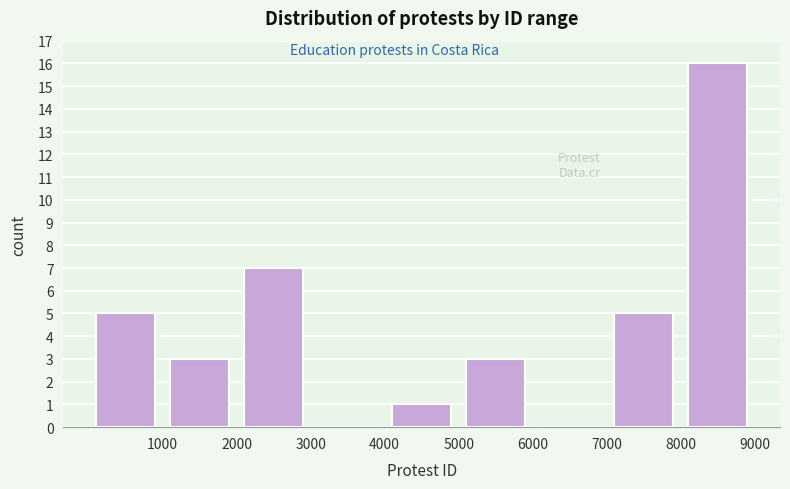

Reading left to right, list every bar in this chart as the range it spans on the x-axis followed by its height. The values are not printed on the chart, so give them approximately, as read against the axis.

0 to 1000: 5
1000 to 2000: 3
2000 to 3000: 7
3000 to 4000: 0
4000 to 5000: 1
5000 to 6000: 3
6000 to 7000: 0
7000 to 8000: 5
8000 to 9000: 16